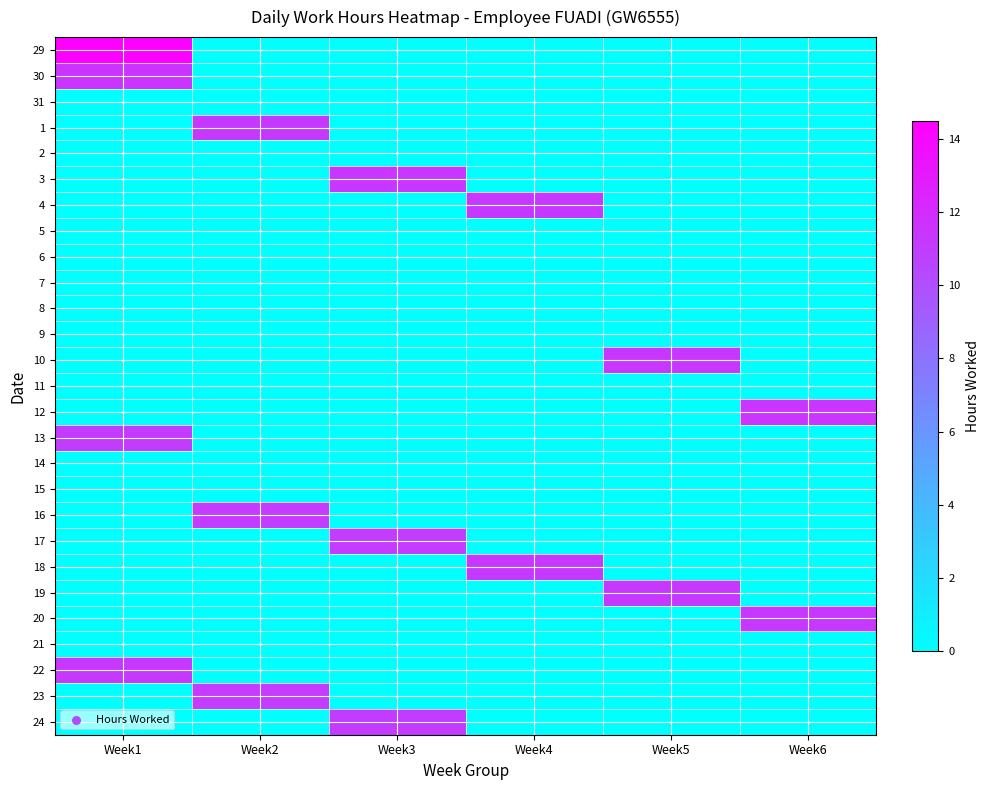

Between Week1 and Week5, which is larger?

Week1